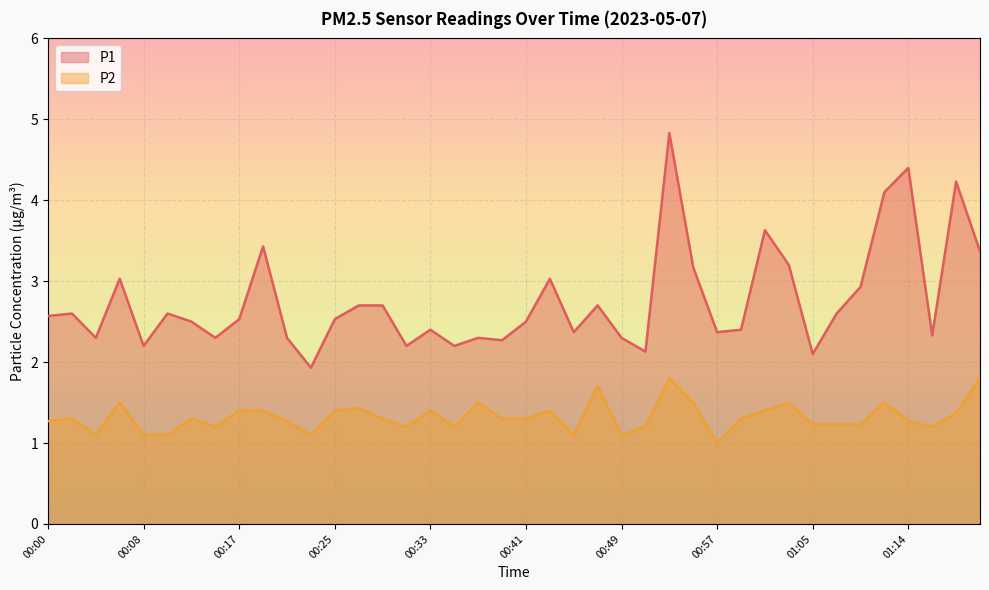

Which series has the largest range (max minus min)?

P1